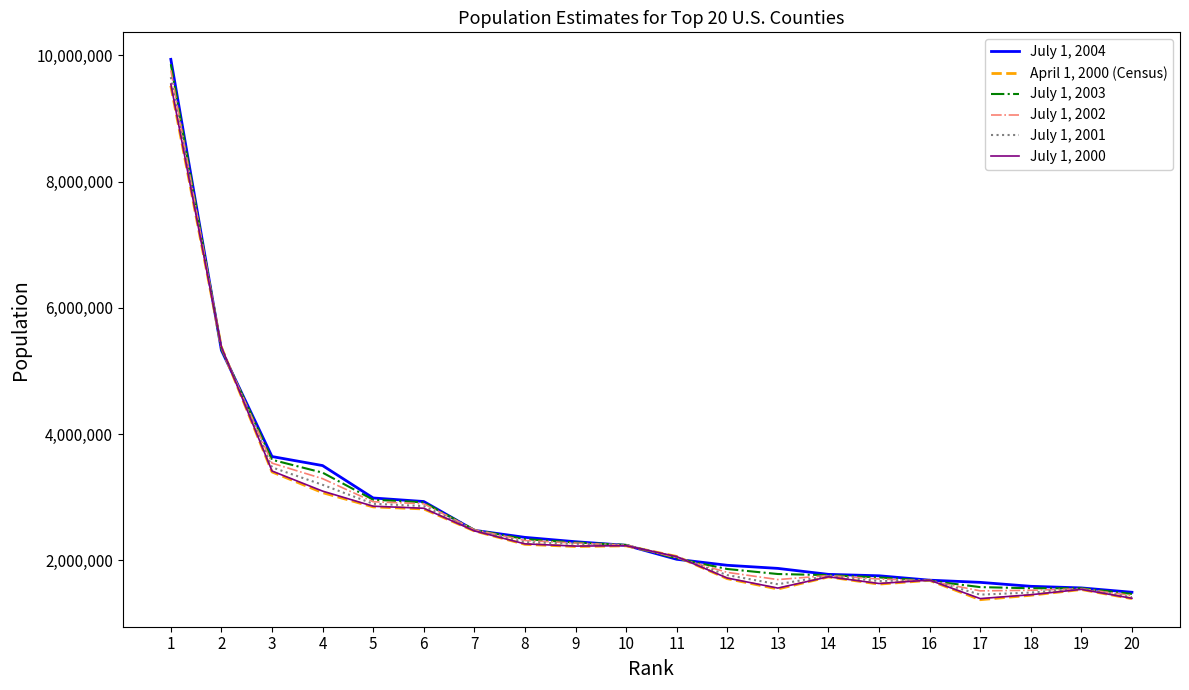

What is the maximum value shown in the chart?

9937739